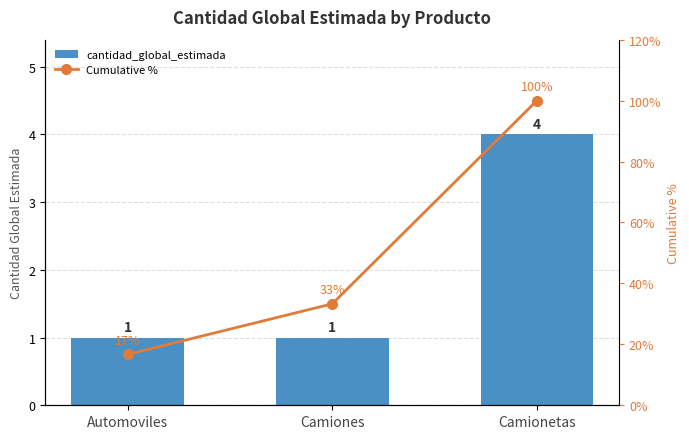

At which label is cantidad_global_estimada closest to 2?

Automoviles